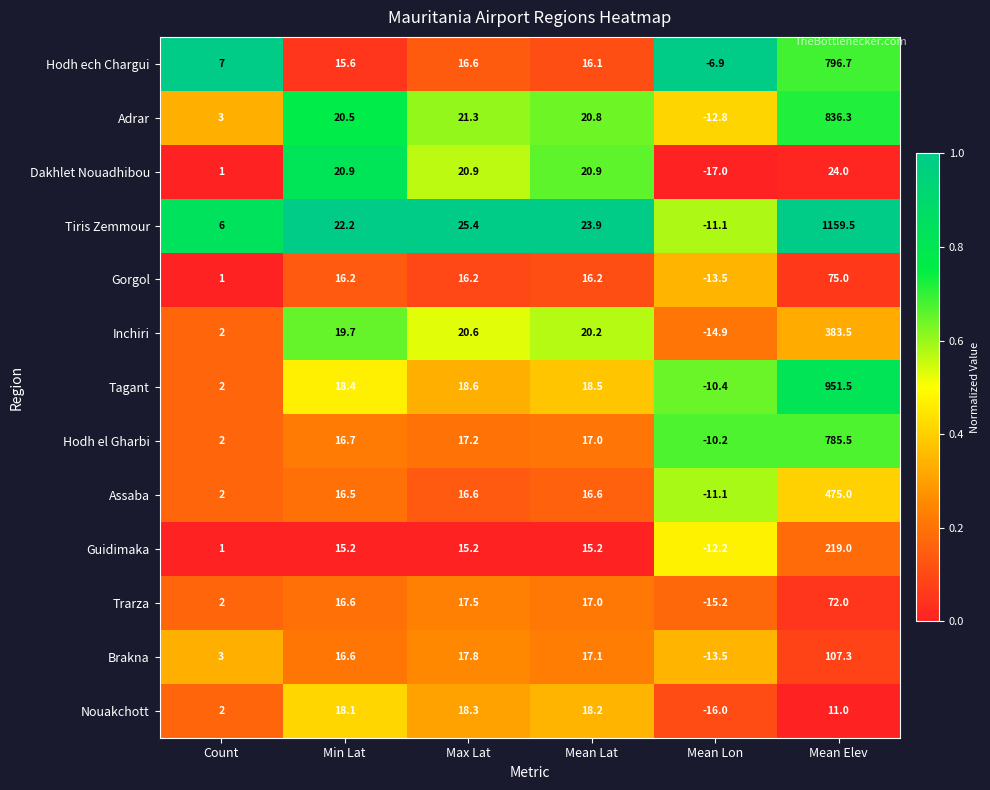

Which category has the lowest value in the Tagant series?

Mean Lon